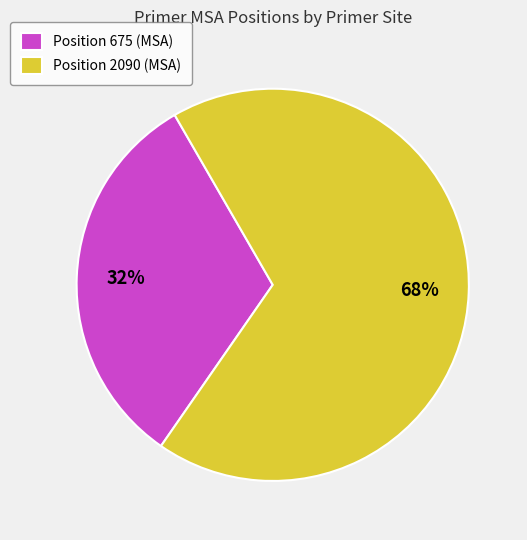

What is the largest slice in the pie chart?

Position 2090 (MSA)